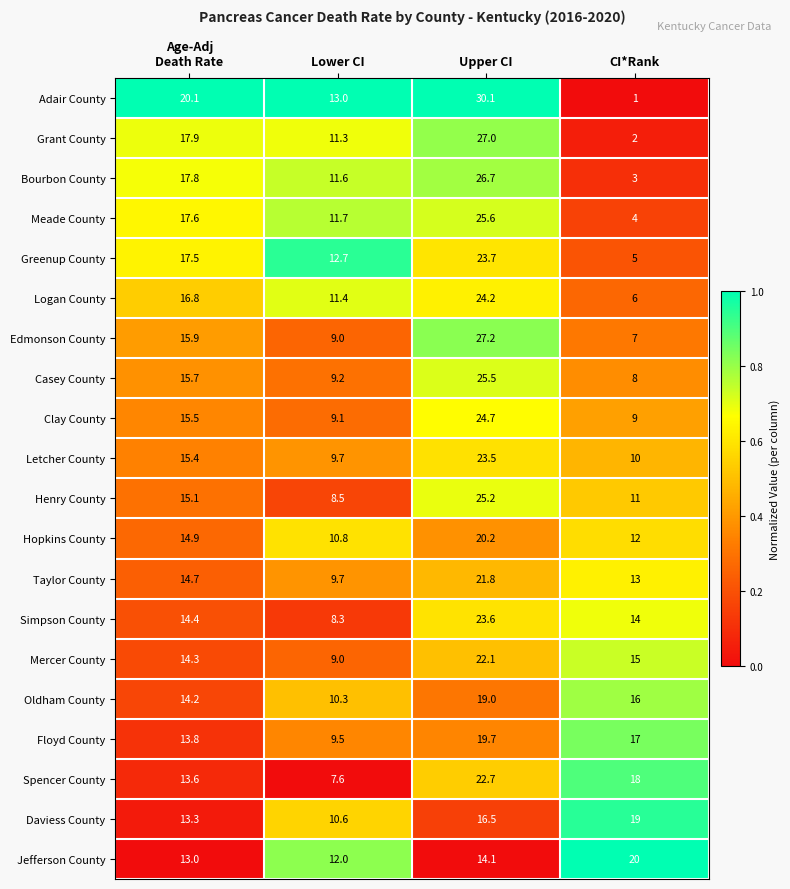

At which category is the sum across all series the highest?

Upper CI